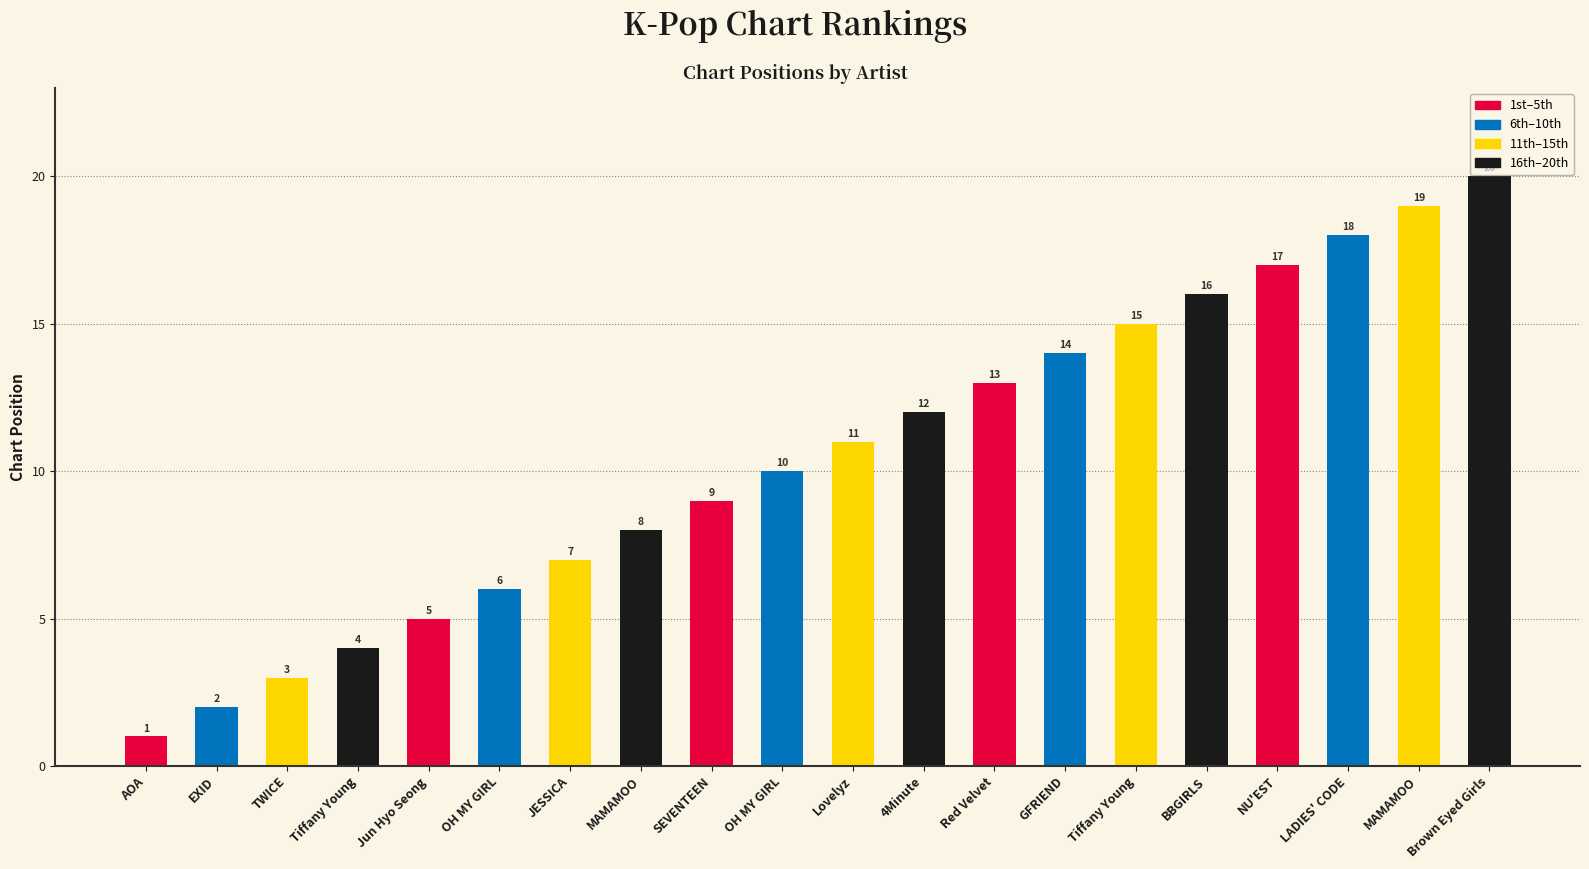

Does the chart contain stacked bars?

No